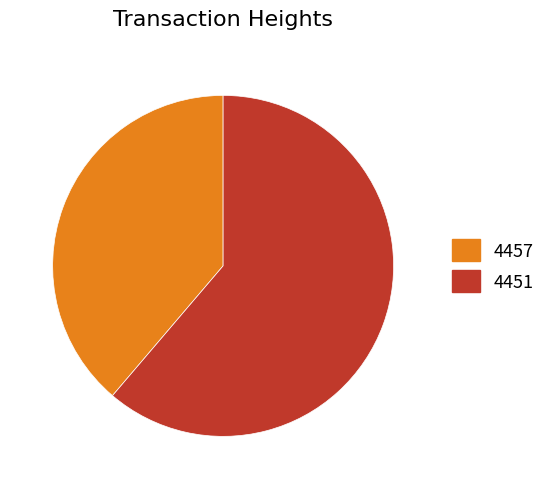

Combined, do 4457 and 4451 account for over 50%?

Yes